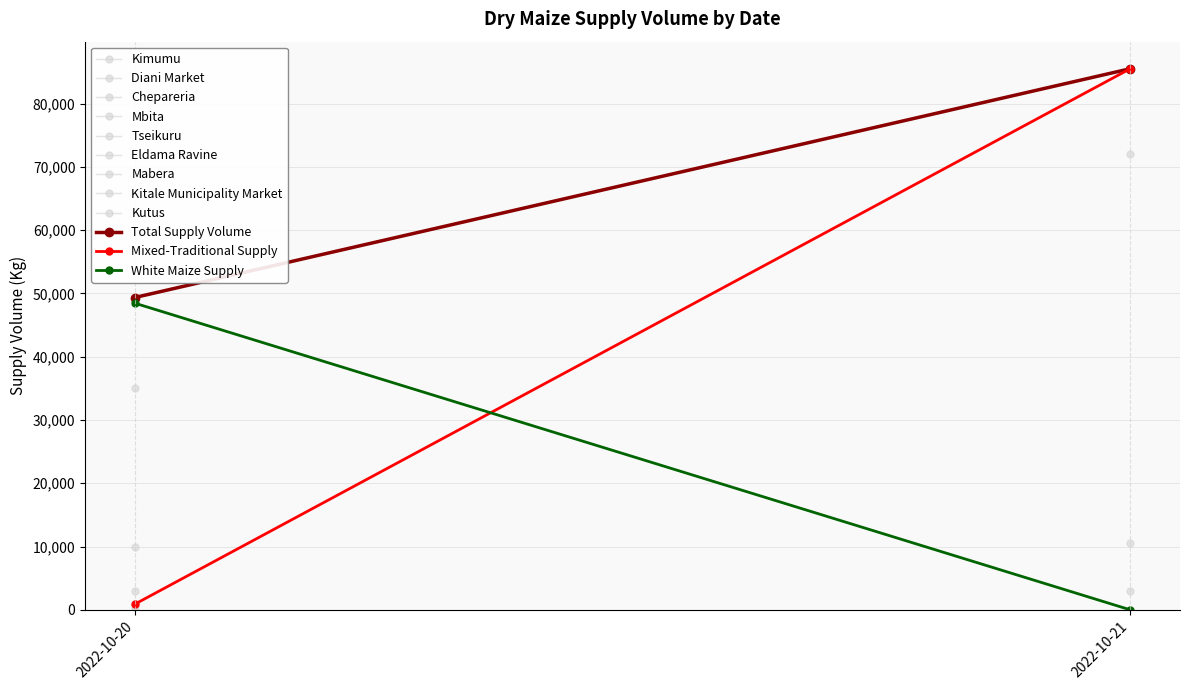

What is the difference between the maximum and minimum values in the Total Supply Volume series?

36150